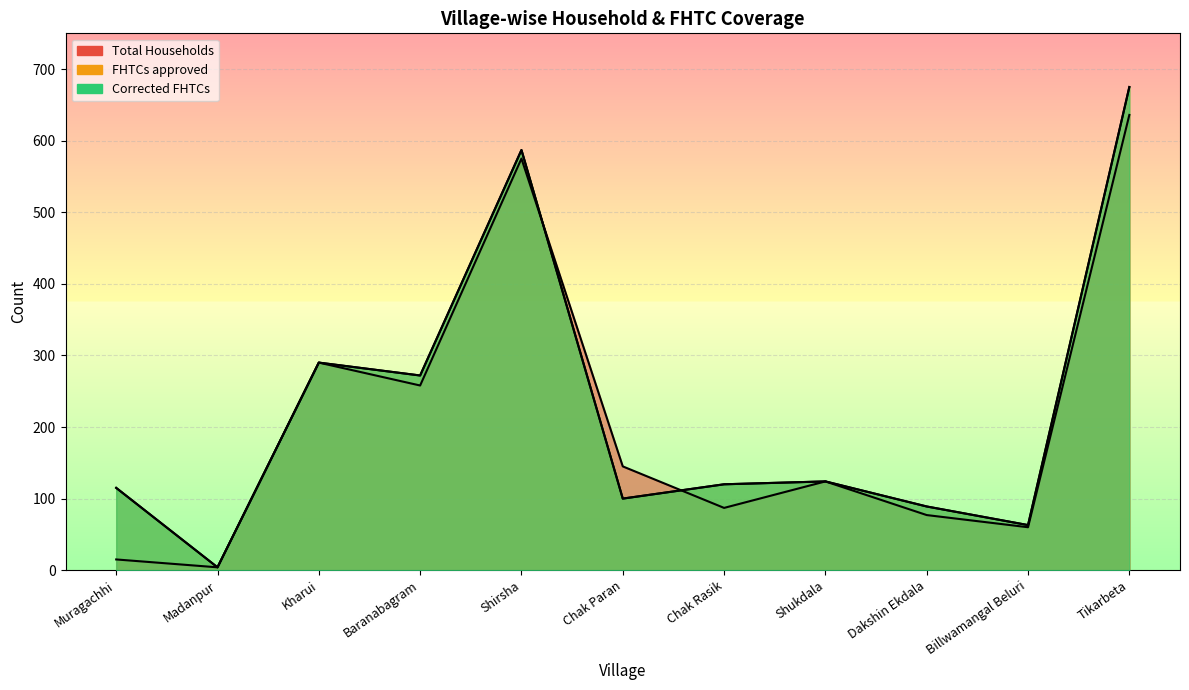

What is the difference between the highest and lowest values at Billwamangal Beluri?

3